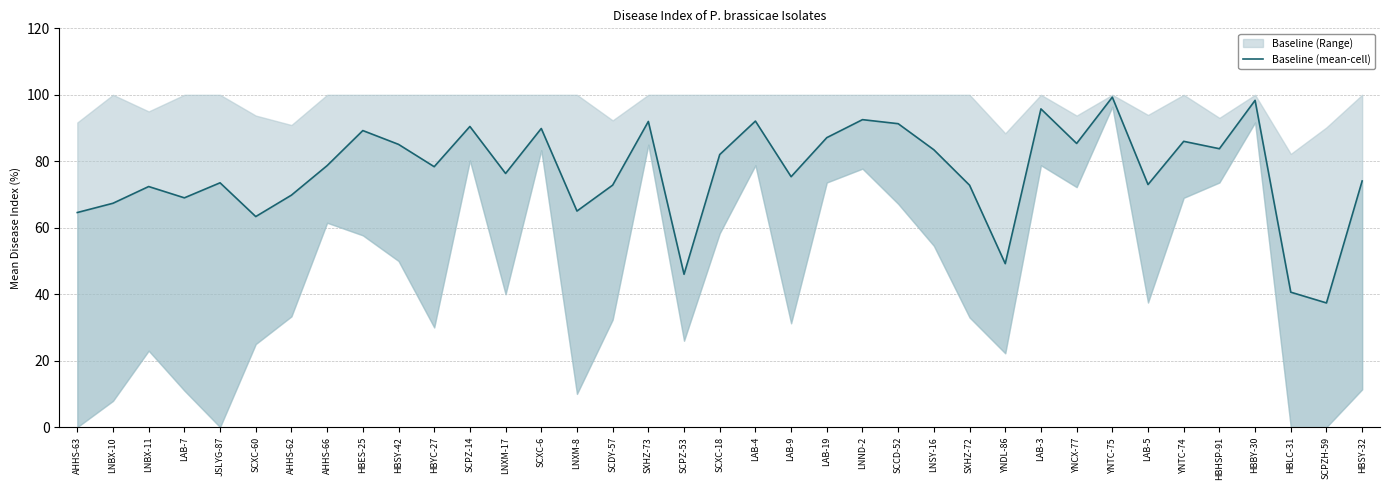

Which label corresponds to the largest value in the chart?

YNTC-75